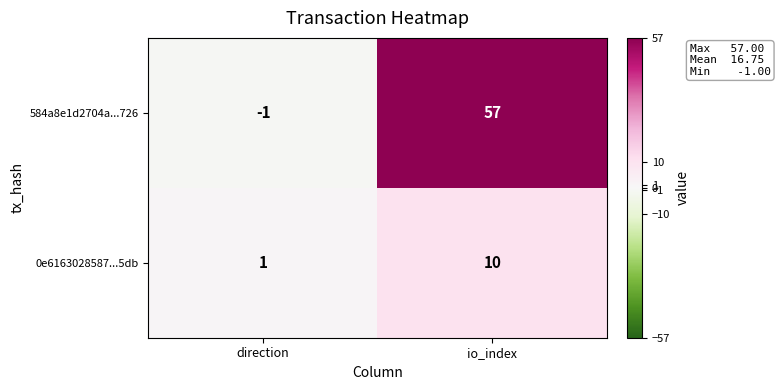

Where is 584a8e1d2704a...726 nearest to the value 28?

direction